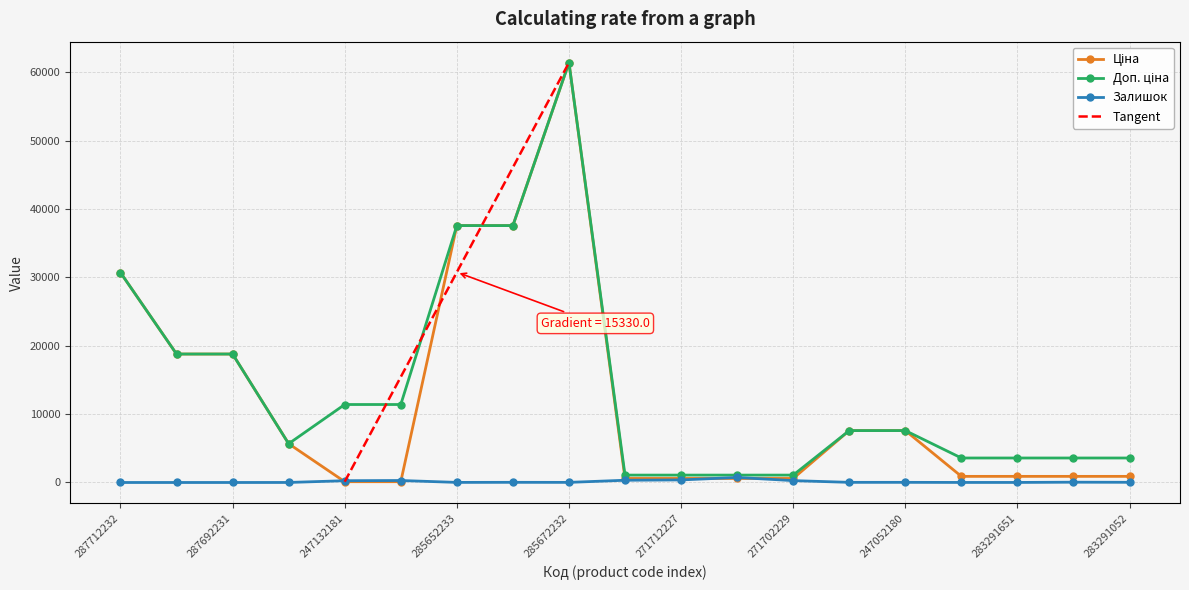

How many data points in Залишок are less than 21?

9